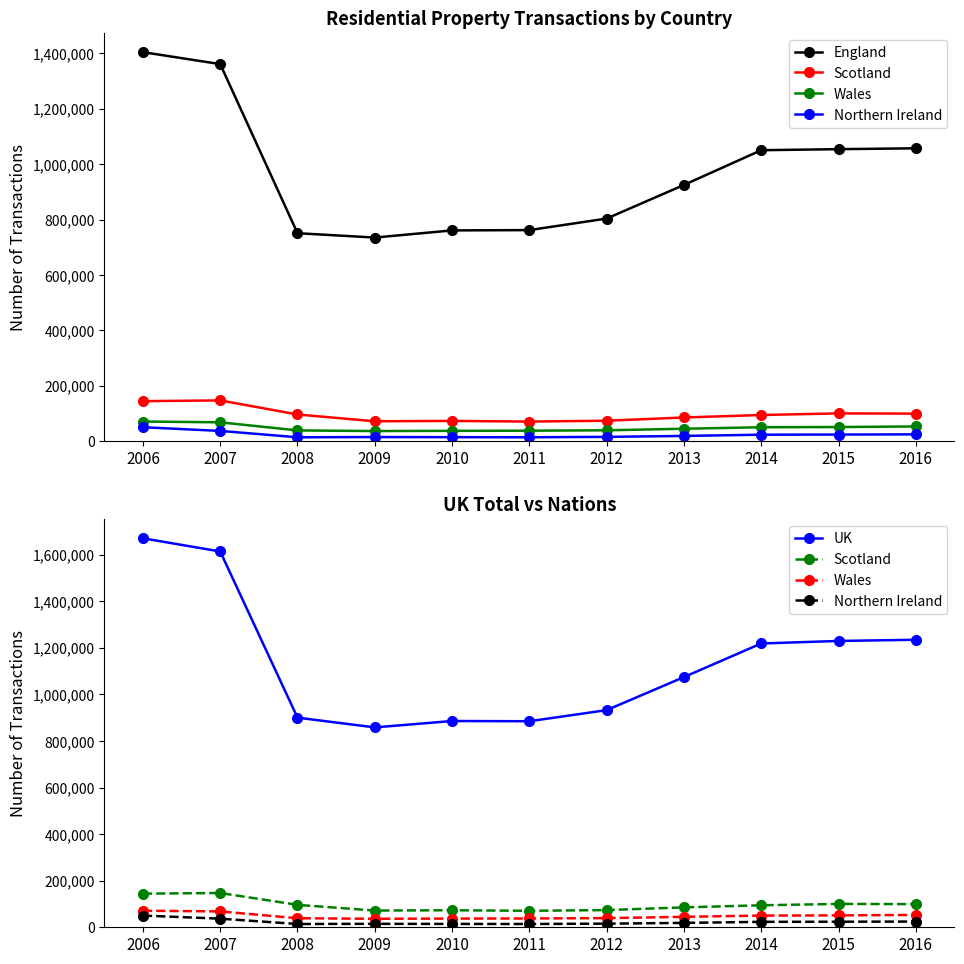

How many lines are shown in the chart?

5